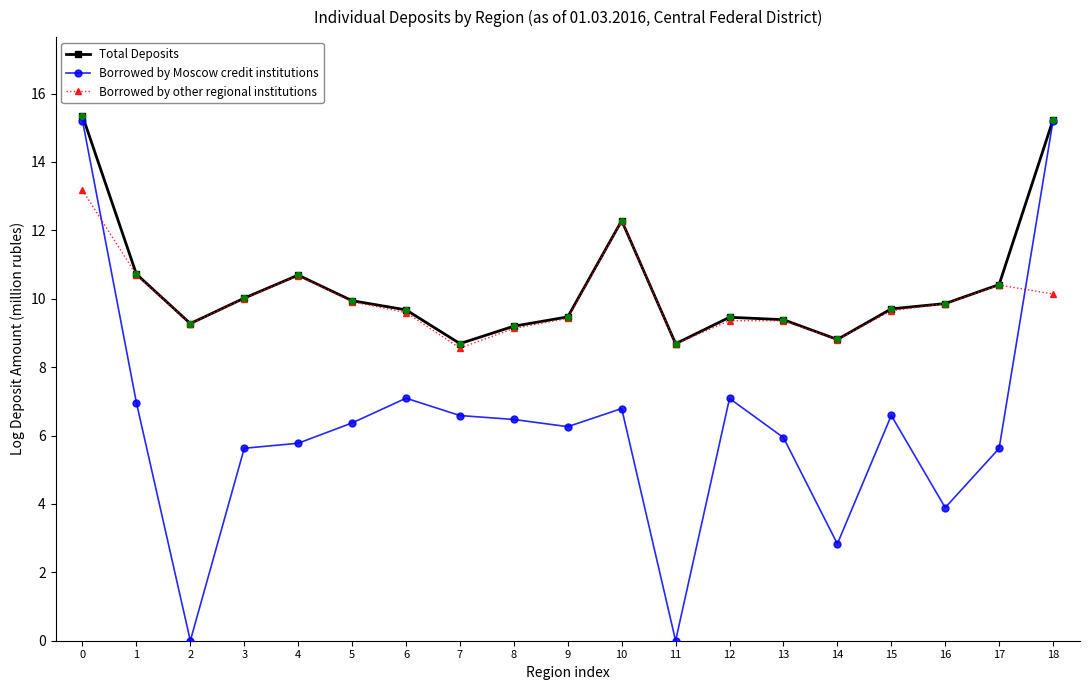

Between 0 and 6, which series saw the biggest shift?

Borrowed by Moscow credit institutions